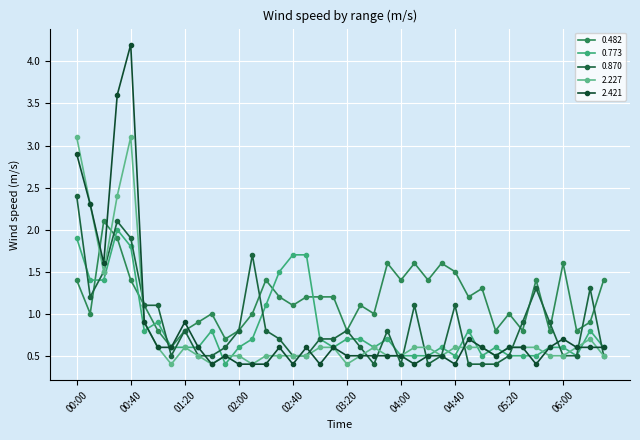

Reading right to left, transcribe all the data shown in this chart.

0.482: 1.4	0.9	0.8	1.6	0.8	1.4	0.8	1.0	0.8	1.3	1.2	1.5	1.6	1.4	1.6	1.4	1.6	1.0	1.1	0.8	1.2	1.2	1.2	1.1	1.2	1.4	1.0	0.8	0.7	1.0	0.9	0.8	0.6	0.8	1.1	1.4	1.9	2.1	1.0	1.4
0.773: 0.6	0.8	0.5	0.6	0.6	0.5	0.5	0.5	0.6	0.5	0.8	0.5	0.6	0.5	0.5	0.5	0.7	0.6	0.7	0.7	0.6	0.7	1.7	1.7	1.5	1.1	0.7	0.6	0.4	0.8	0.6	0.6	0.6	0.9	0.8	1.8	2.0	1.4	1.4	1.9
0.870: 0.5	1.3	0.5	0.5	0.9	1.3	0.9	0.5	0.4	0.4	0.4	1.1	0.5	0.4	1.1	0.4	0.8	0.4	0.6	0.8	0.7	0.7	0.5	0.5	0.7	0.8	1.7	0.8	0.6	0.5	0.5	0.8	0.5	1.1	1.1	1.9	2.1	1.5	1.2	2.4
2.227: 0.5	0.7	0.6	0.5	0.5	0.6	0.6	0.6	0.5	0.6	0.6	0.6	0.5	0.6	0.6	0.5	0.5	0.6	0.5	0.4	0.6	0.6	0.5	0.5	0.5	0.5	0.4	0.5	0.5	0.4	0.5	0.6	0.4	0.6	0.9	3.1	2.4	1.5	2.3	3.1
2.421: 0.6	0.6	0.6	0.7	0.6	0.4	0.6	0.6	0.5	0.6	0.7	0.4	0.5	0.5	0.4	0.5	0.5	0.5	0.5	0.5	0.6	0.4	0.6	0.4	0.6	0.4	0.4	0.4	0.5	0.4	0.6	0.9	0.6	0.6	0.9	4.2	3.6	1.6	2.3	2.9